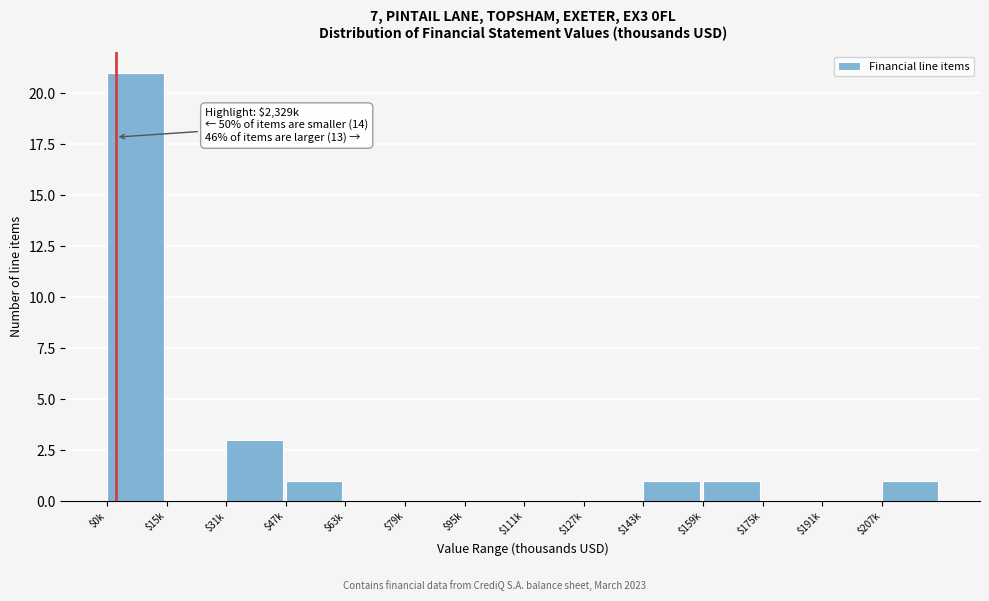

Where is the data nearest to the value 10?

$31k